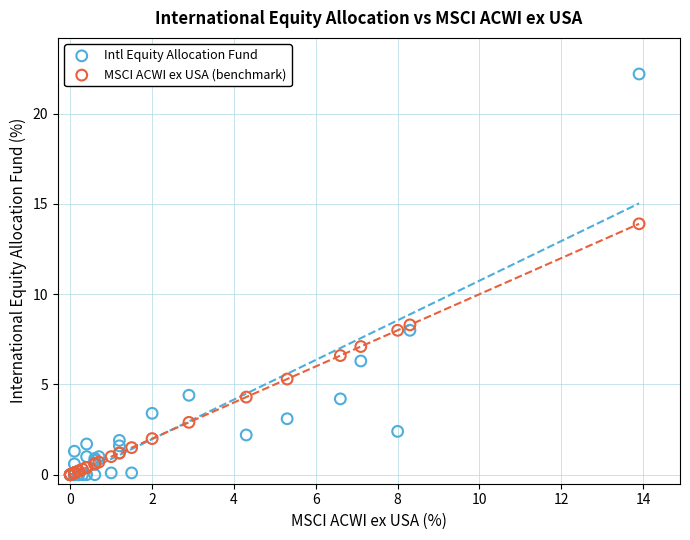

In the MSCI ACWI ex USA (benchmark) series, what Y value is closest to 6?

6.6